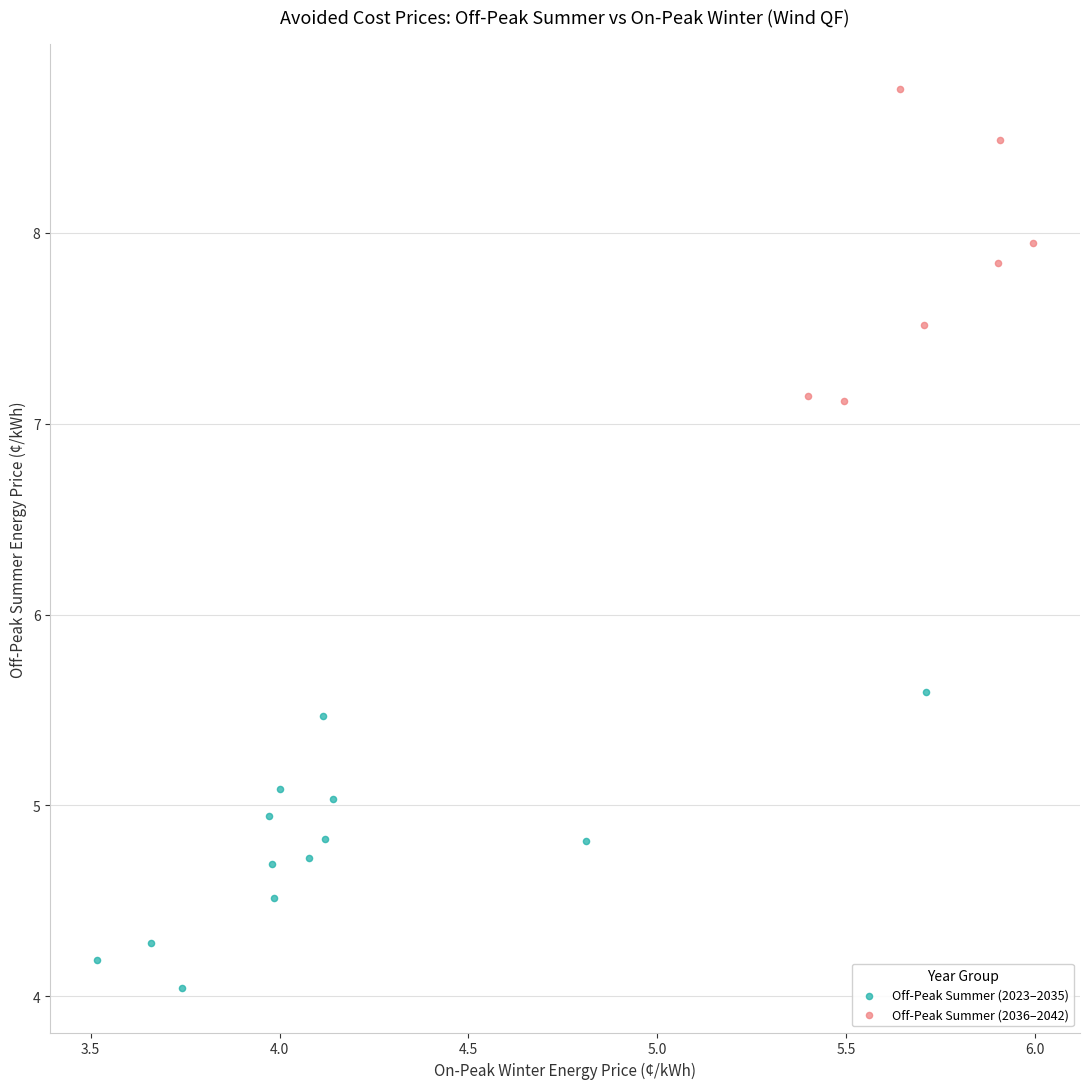

Which series contains the highest Y value?

Off-Peak Summer (2036–2042)